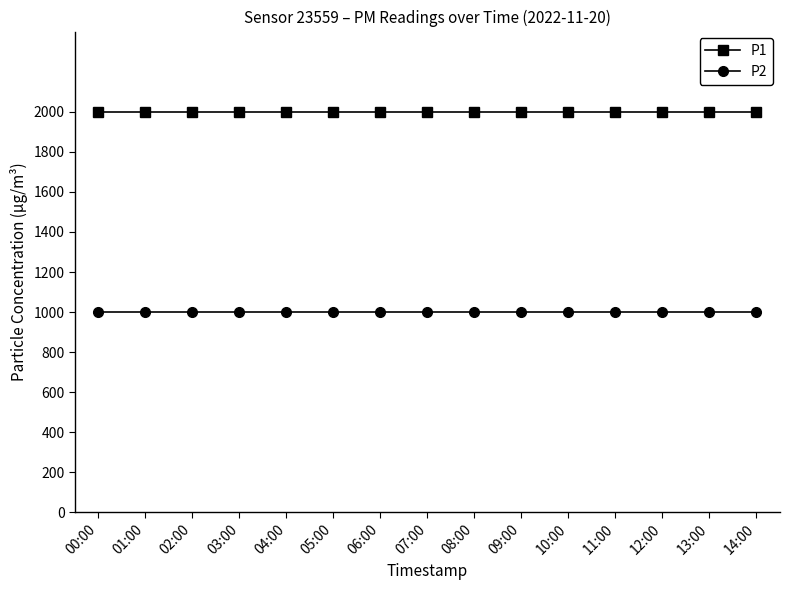

What is the approximate value of P2 at 08:00?

999.9